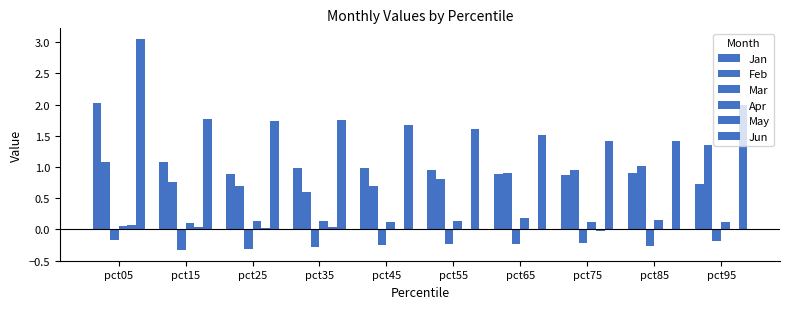

Which series has the largest total across all categories?

Jun